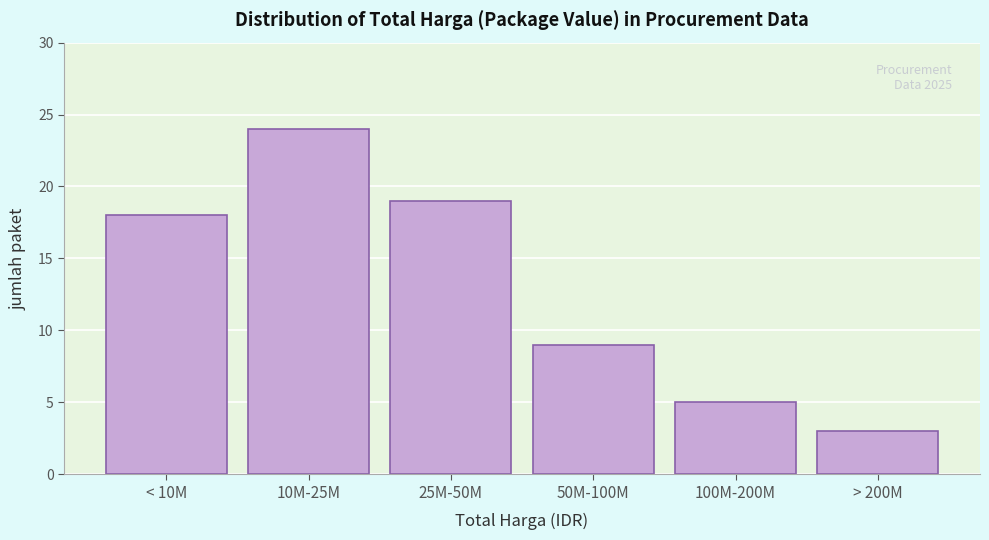

Reading right to left, what are all the values shown in this chart?

3	5	9	19	24	18